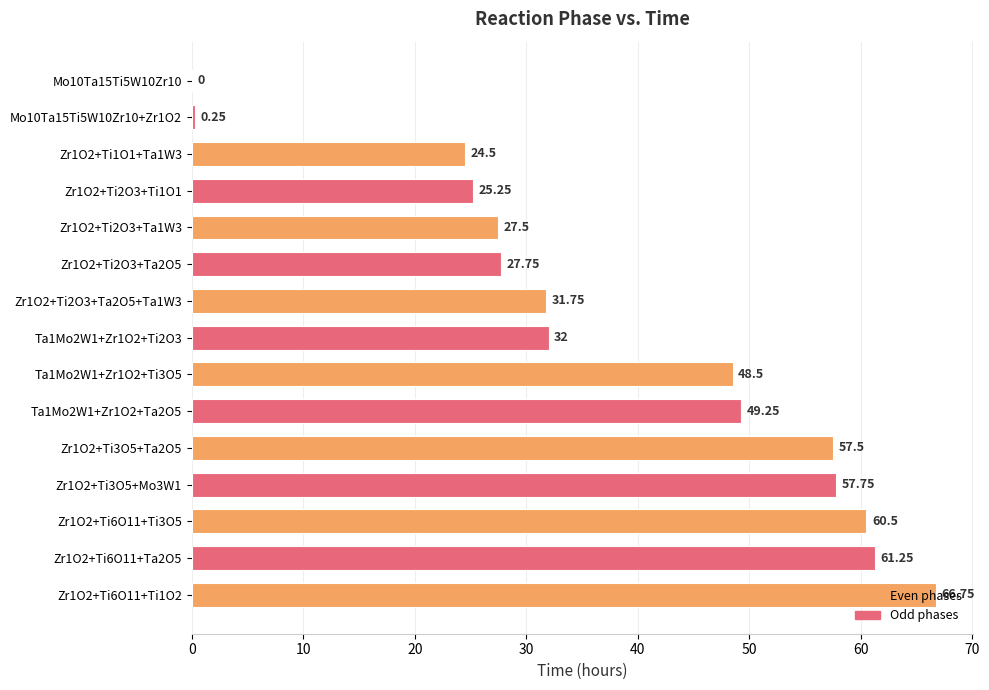

How many positive values are there?

14